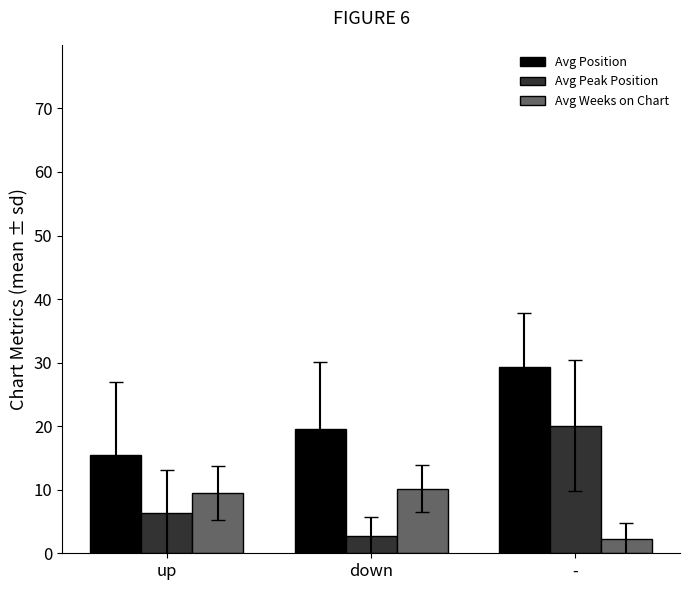

Read the Avg Peak Position value at down.

2.7